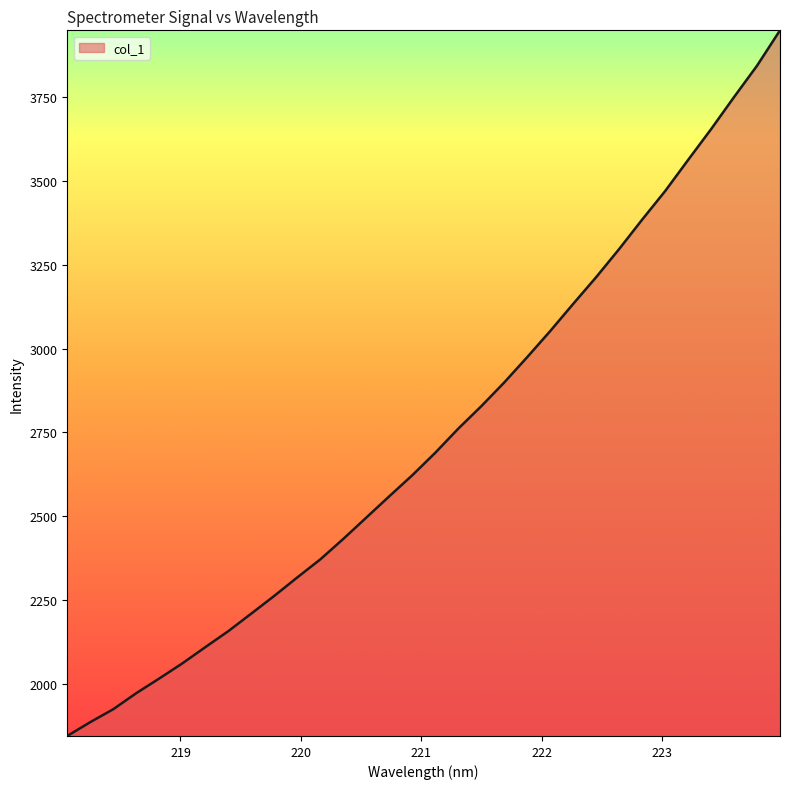

Count the number of values greater than 2689.

16